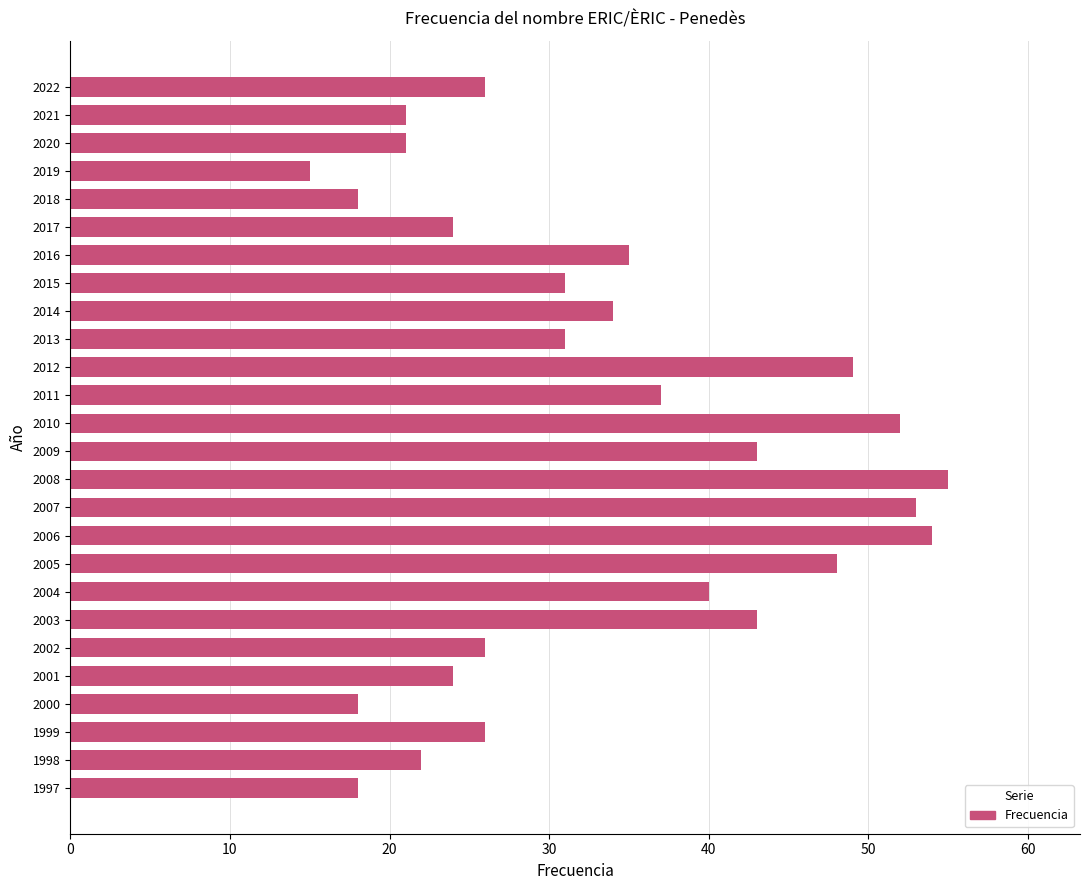

Approximately how many times larger is the value at 2013 compared to 2006?

0.6